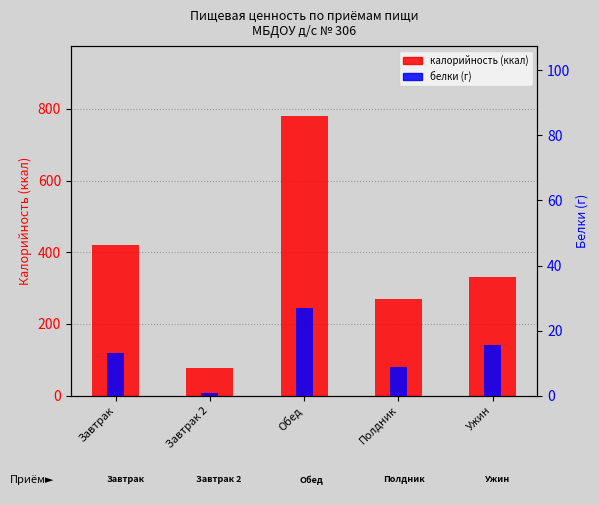

Reading right to left, what are all the values shown in this chart?

калорийность (ккал): Ужин=331.1	Полдник=269.0	Обед=780.0	Завтрак 2=76.0	Завтрак=421.5
белки (г): Ужин=15.6	Полдник=8.9	Обед=26.9	Завтрак 2=0.9	Завтрак=13.0